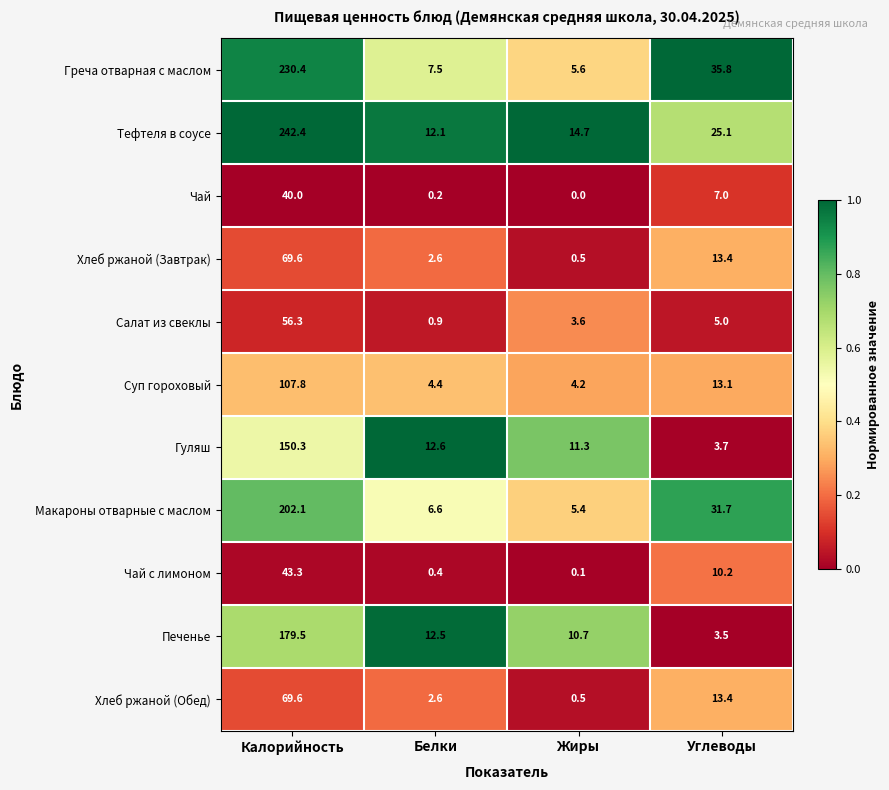

True or false: Суп гороховый has a value of 4.2 at Жиры.

True